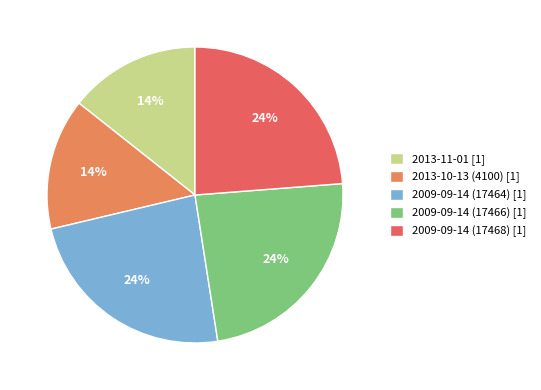

How many slices are in this pie chart?

5